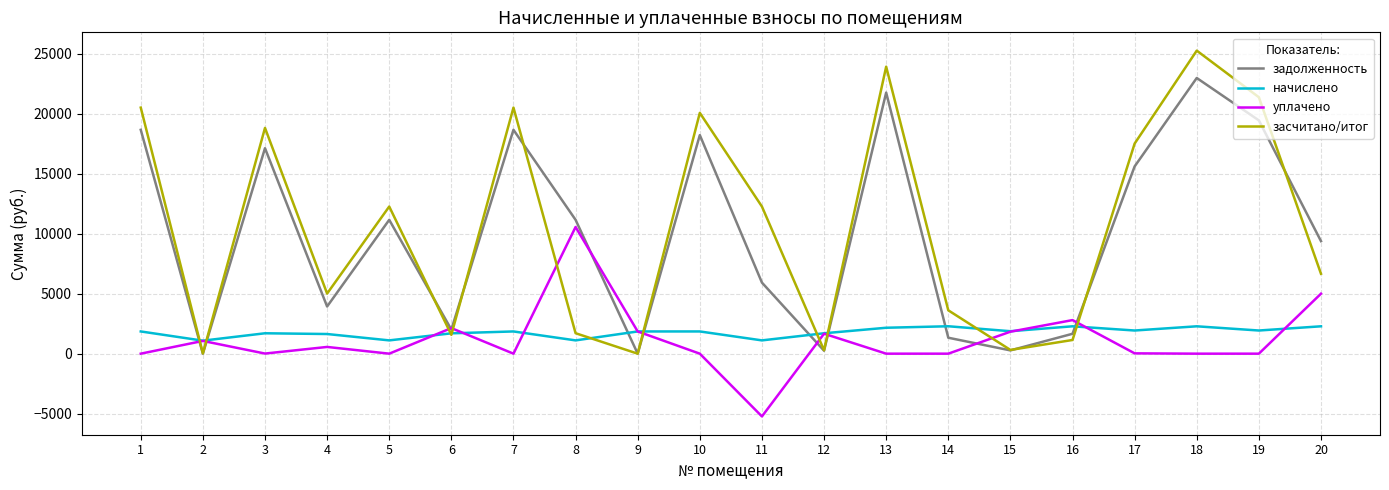

Which series has the widest spread of values?

засчитано/итог